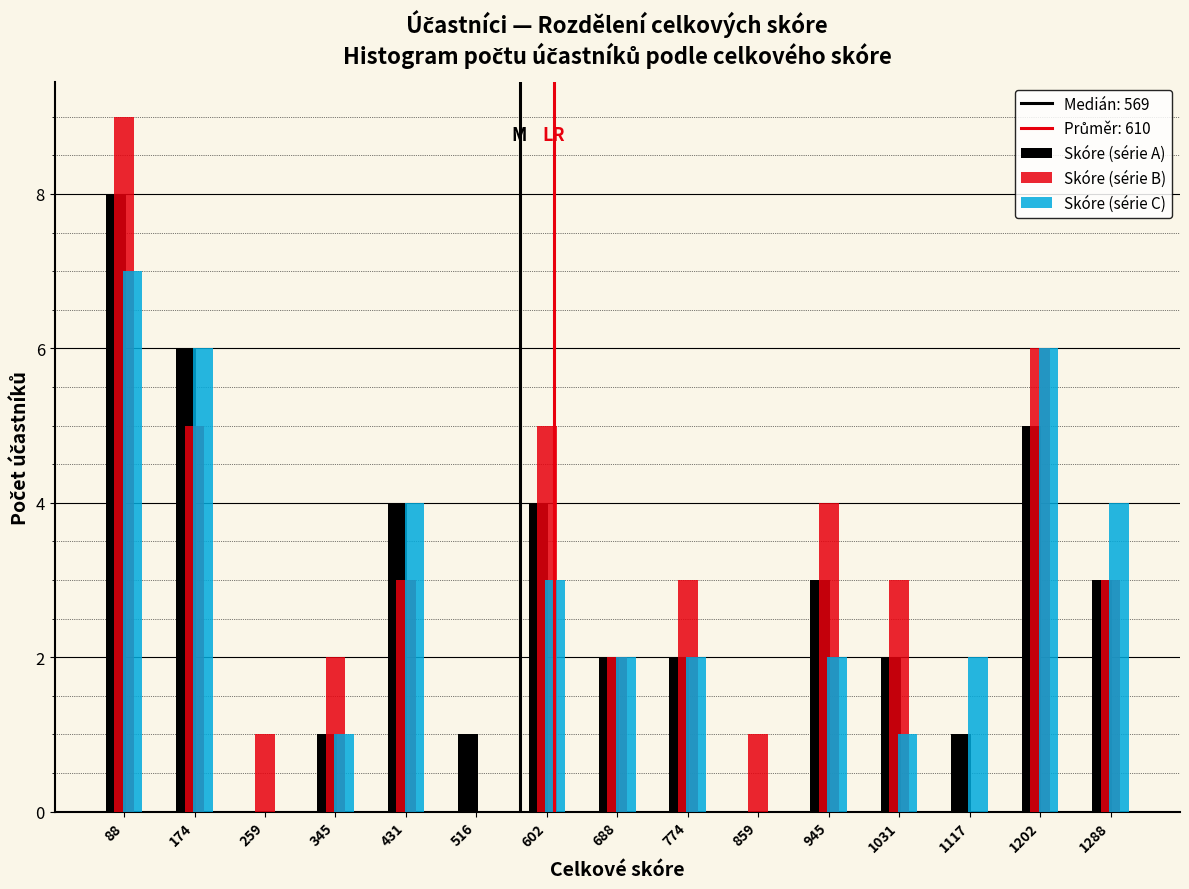

In the Skóre (série C) series, which range on the x-axis has the tallest bar?

50 to 130